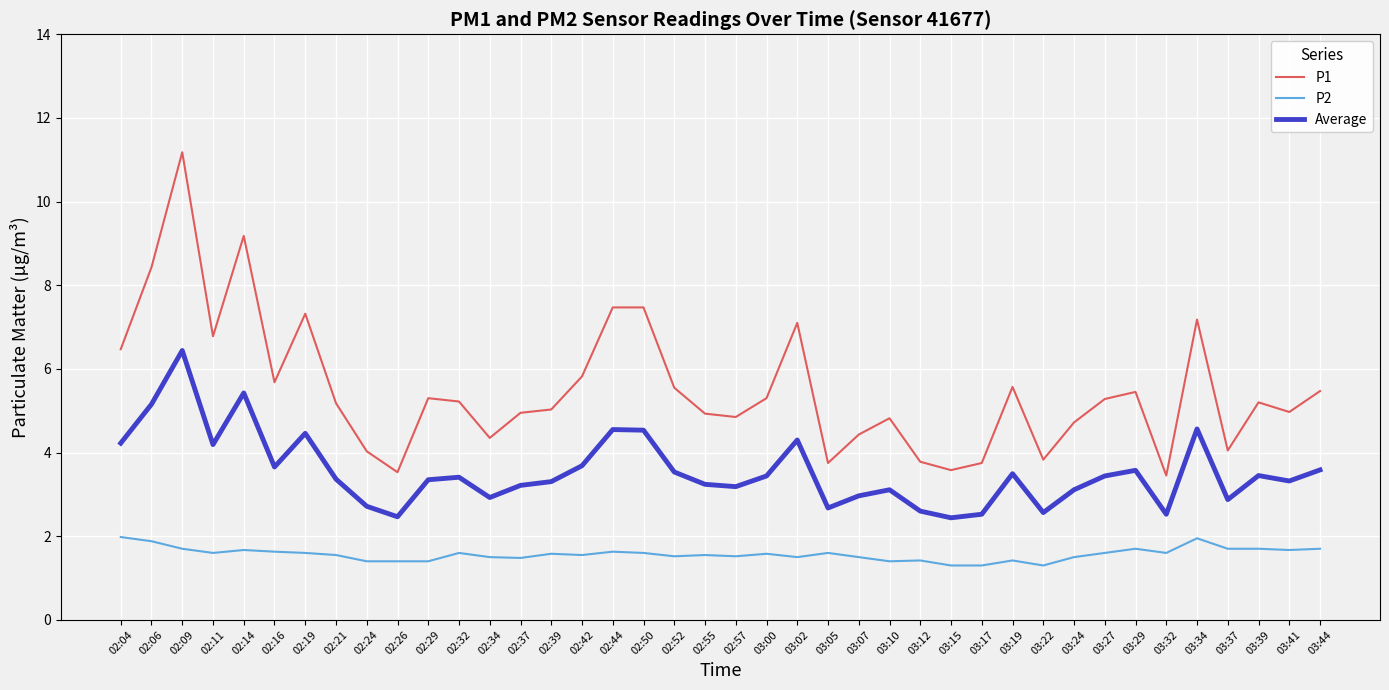

What is the total value across all series at 02:16?

11.0